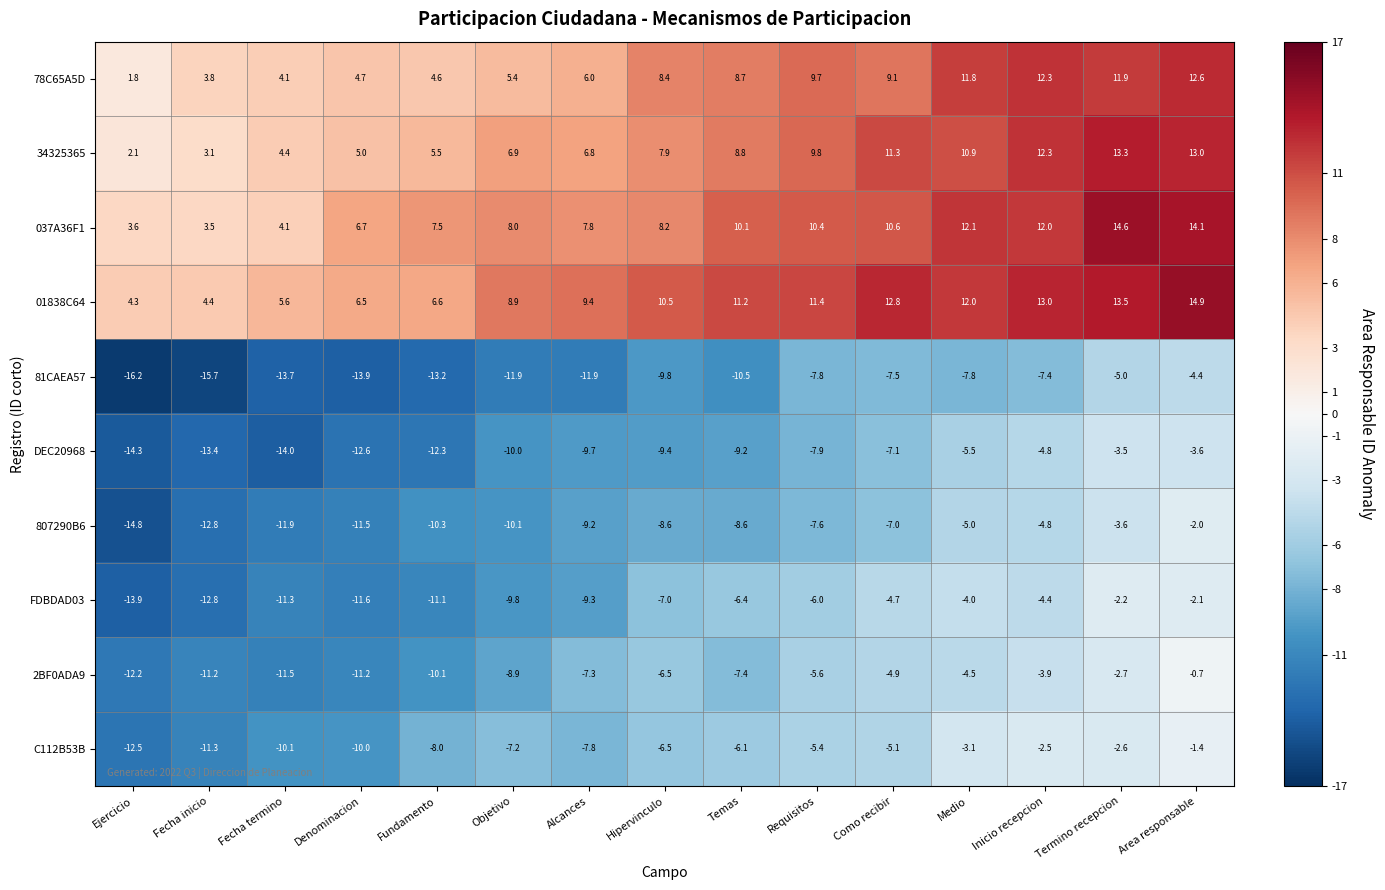

What is the approximate value of C112B53B at Temas?

-6.1